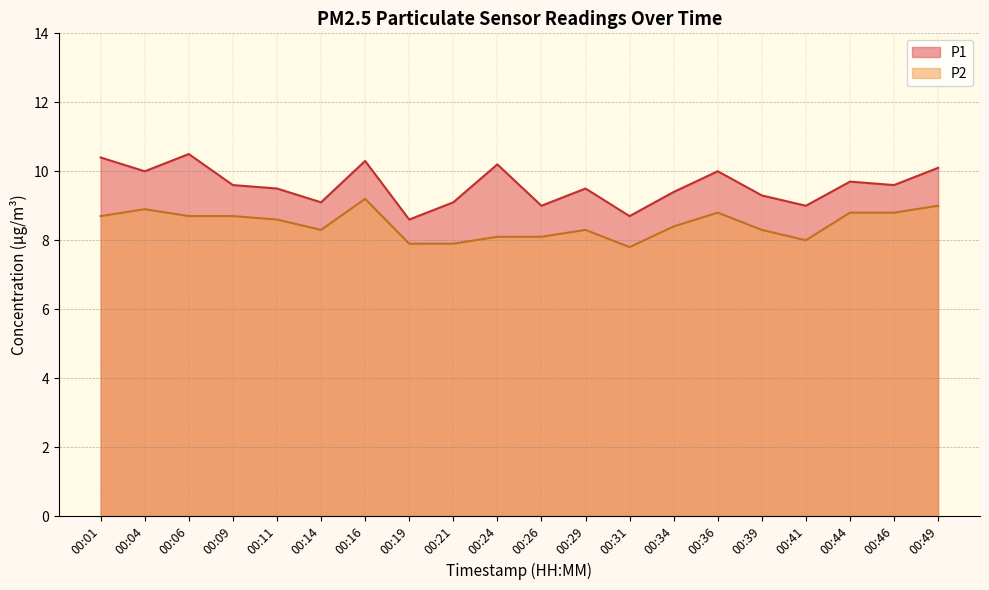

Reading right to left, extract all data points from this chart.

P1: 00:49=10.1	00:46=9.6	00:44=9.7	00:41=9.0	00:39=9.3	00:36=10.0	00:34=9.4	00:31=8.7	00:29=9.5	00:26=9.0	00:24=10.2	00:21=9.1	00:19=8.6	00:16=10.3	00:14=9.1	00:11=9.5	00:09=9.6	00:06=10.5	00:04=10.0	00:01=10.4
P2: 00:49=9.0	00:46=8.8	00:44=8.8	00:41=8.0	00:39=8.3	00:36=8.8	00:34=8.4	00:31=7.8	00:29=8.3	00:26=8.1	00:24=8.1	00:21=7.9	00:19=7.9	00:16=9.2	00:14=8.3	00:11=8.6	00:09=8.7	00:06=8.7	00:04=8.9	00:01=8.7